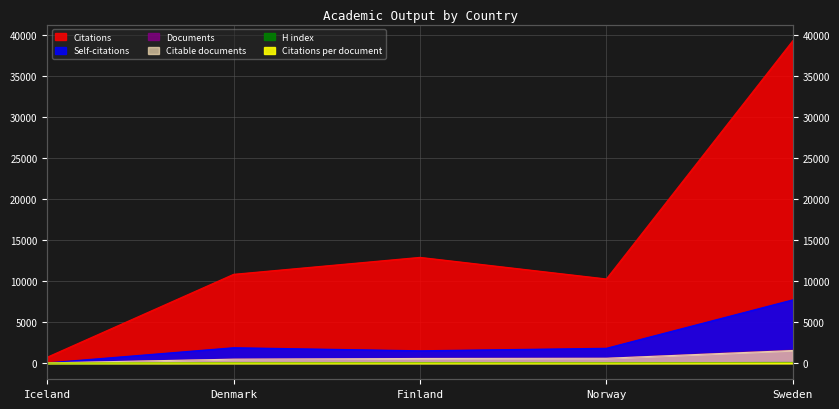

What are all the series names shown in the legend?

Documents, Citable documents, Citations, Self-citations, Citations per document, H index